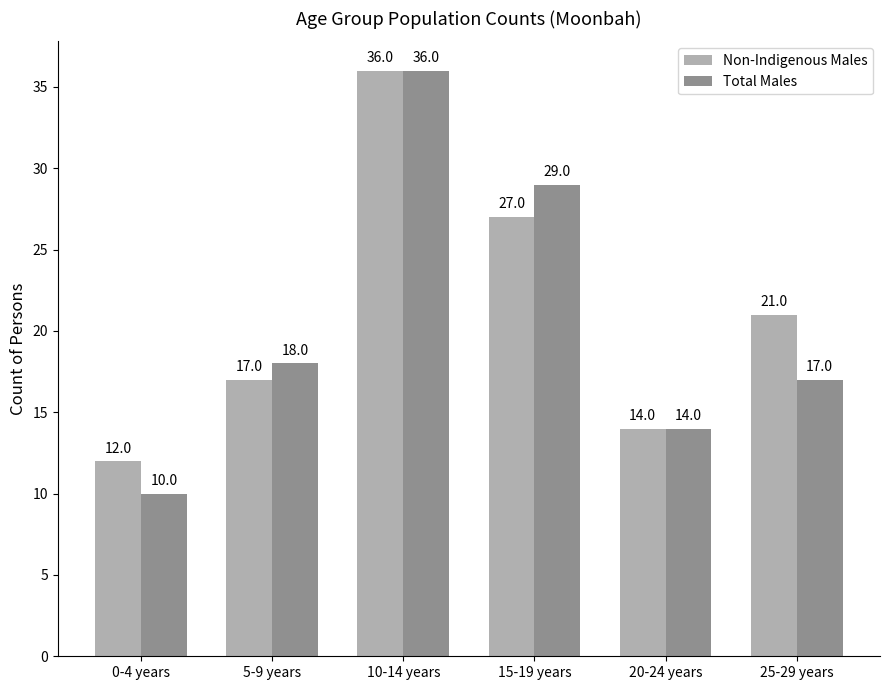

Rank the categories by Non-Indigenous Males value from lowest to highest.

0-4 years, 20-24 years, 5-9 years, 25-29 years, 15-19 years, 10-14 years